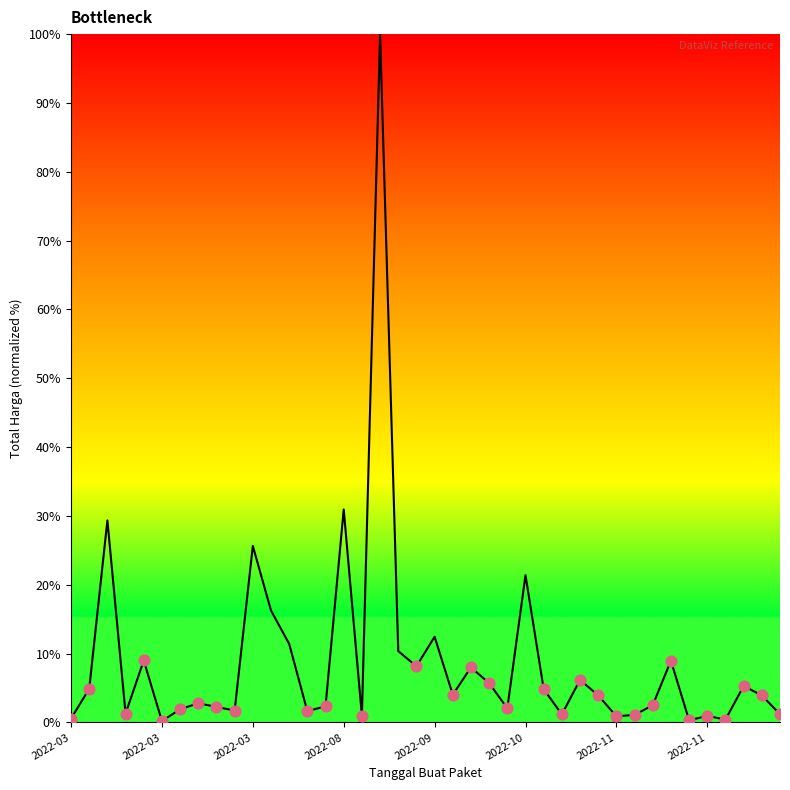

What is the difference between the maximum and minimum values?

99.8